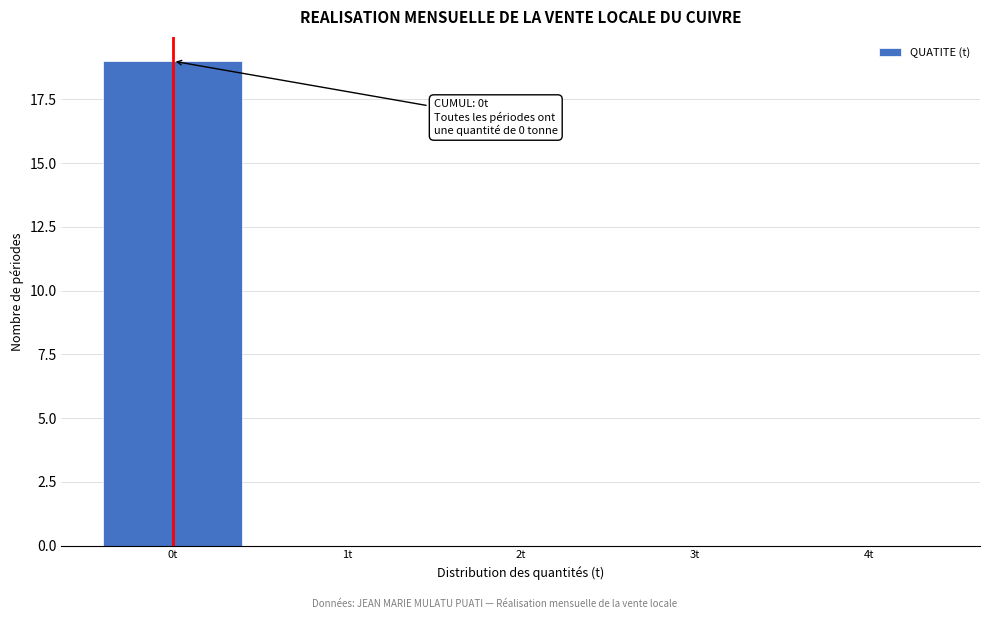

Which range on the x-axis has the tallest bar?

-0.5 to 0.5